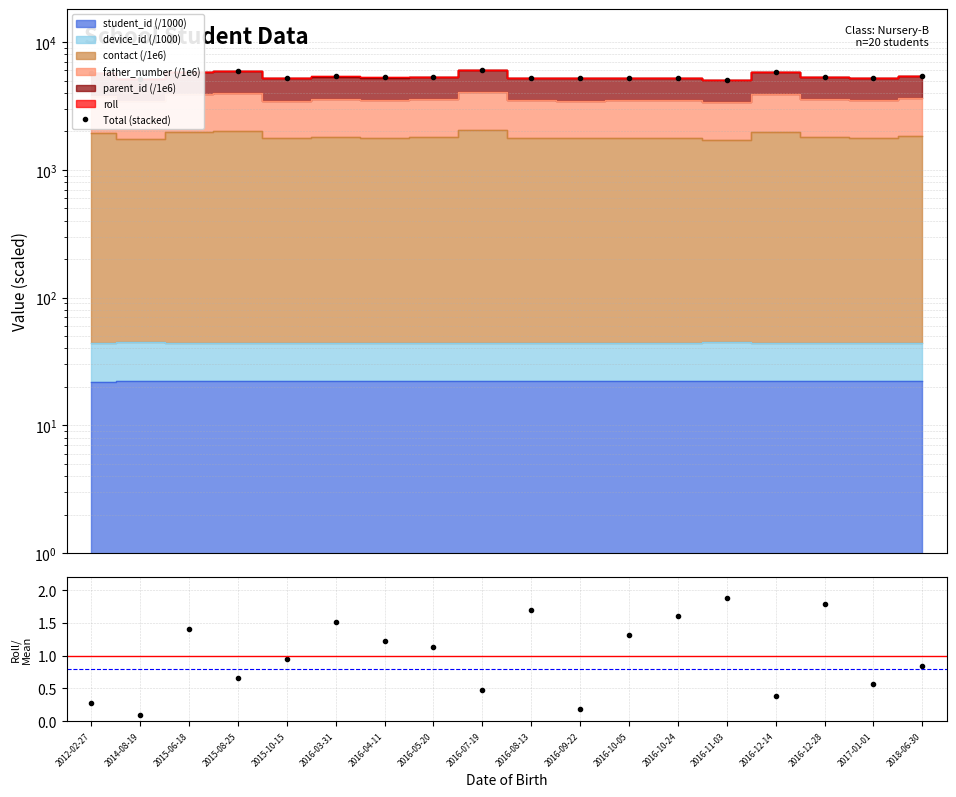

What is the lowest value of the roll ratio series?

0.1